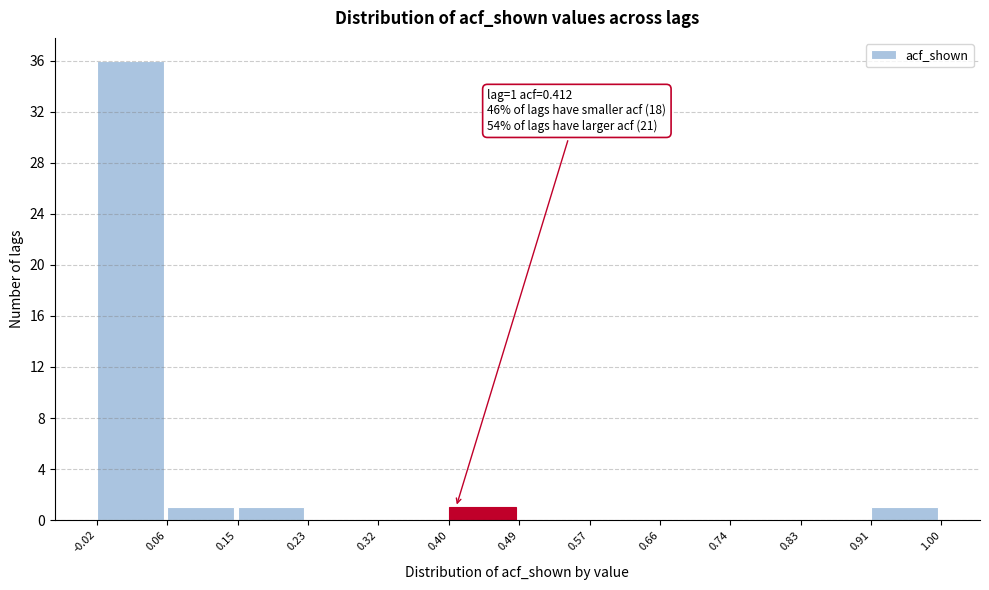

Over which range of the x-axis is the bar tallest?

-0.02 to 0.06